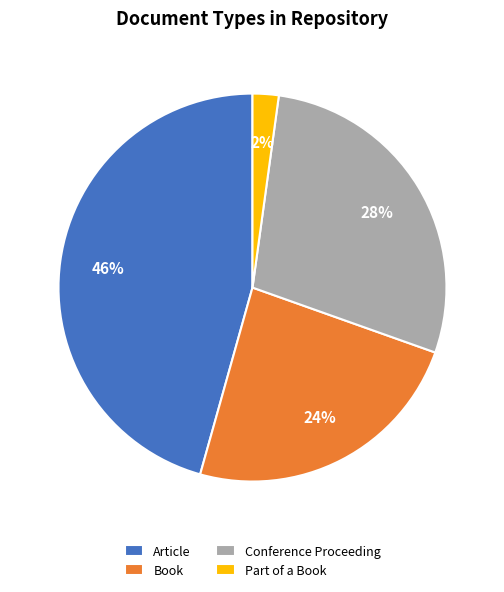

Which has a higher value, Article or Book?

Article